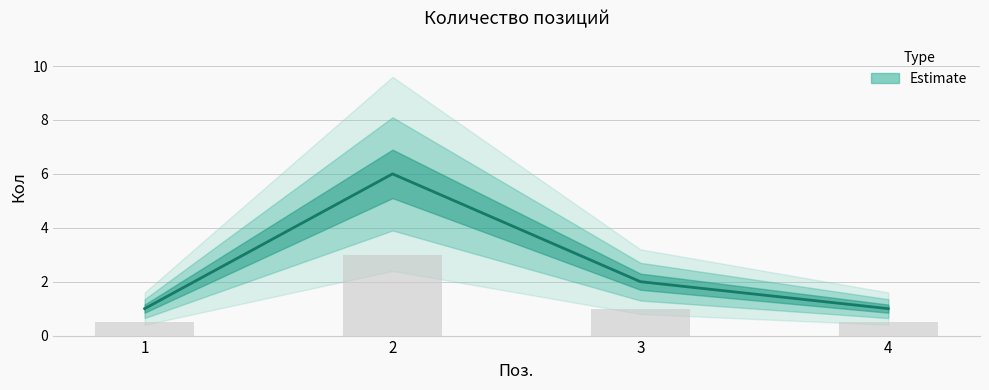

What is the change in value from 1 to 2?

+5